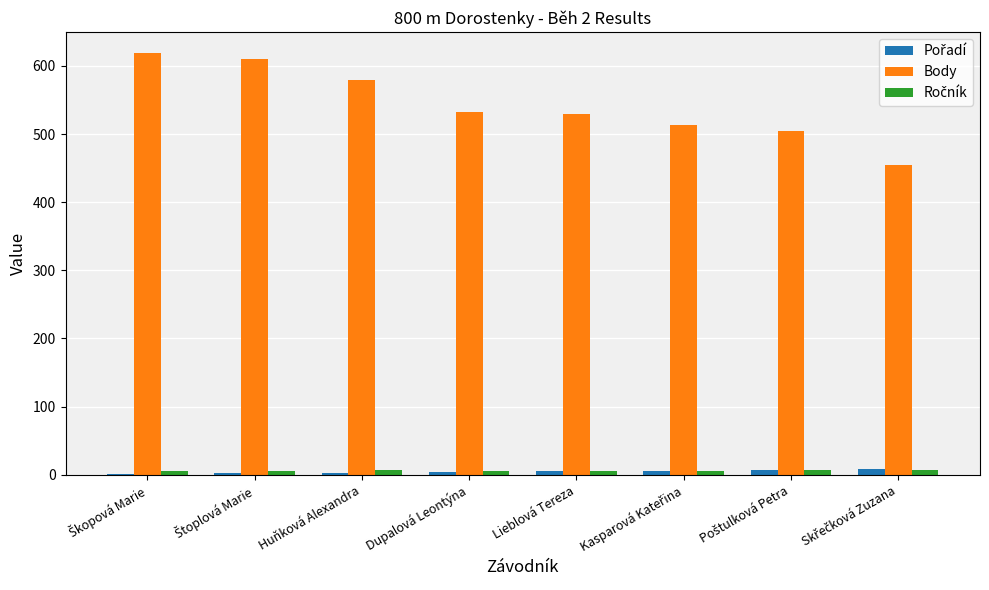

The Body series shows 352 at Lieblová Tereza. True or false?

False